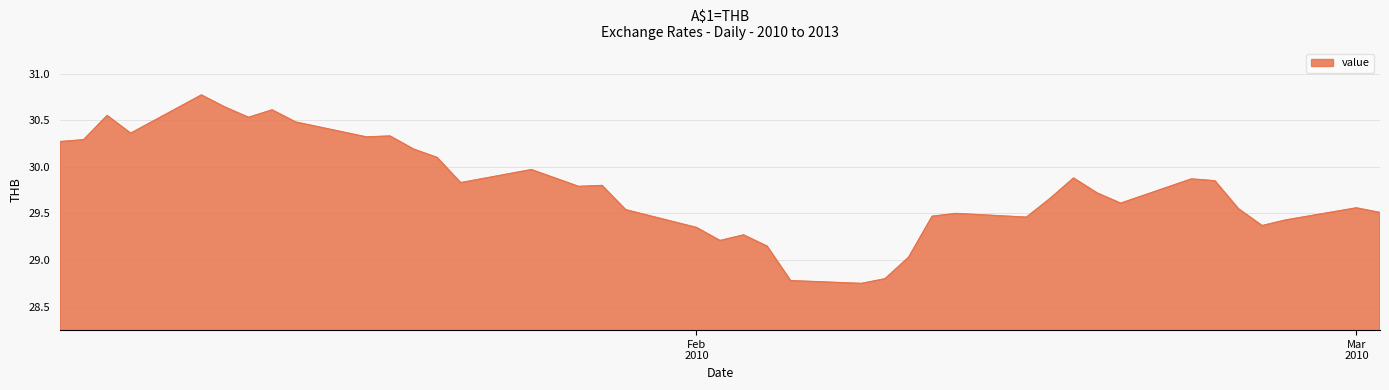

What is the maximum value shown in the chart?

30.8